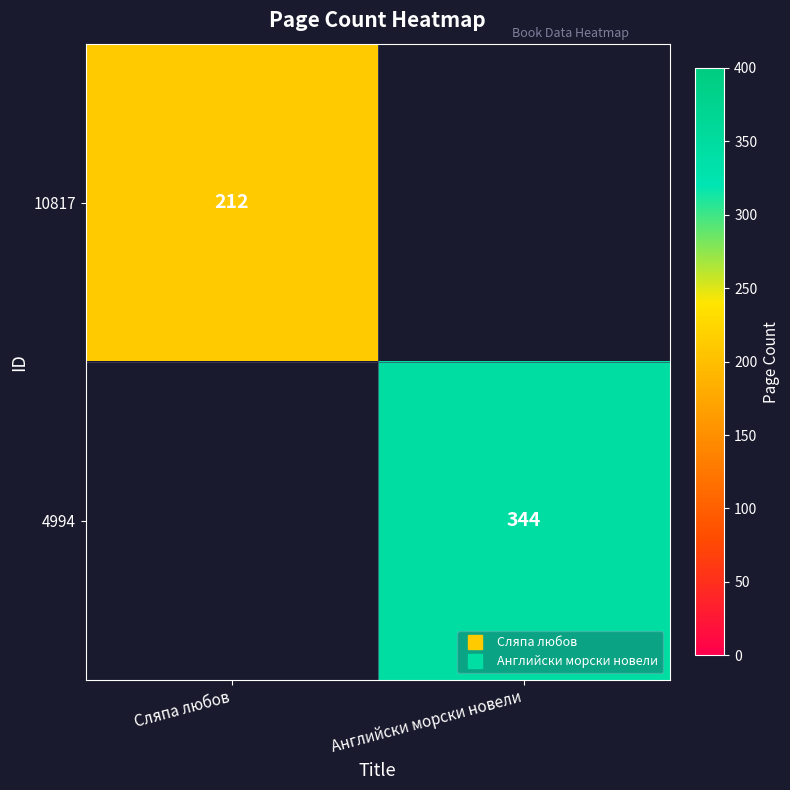

Which series has the largest total across all categories?

4994